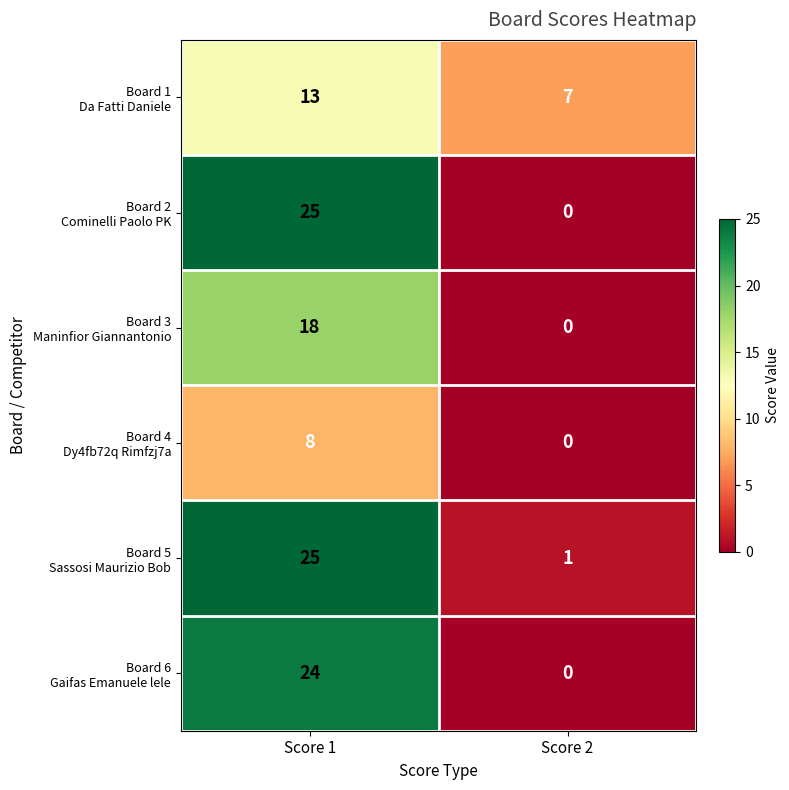

What is the difference between the highest and lowest values at Score 1?

17